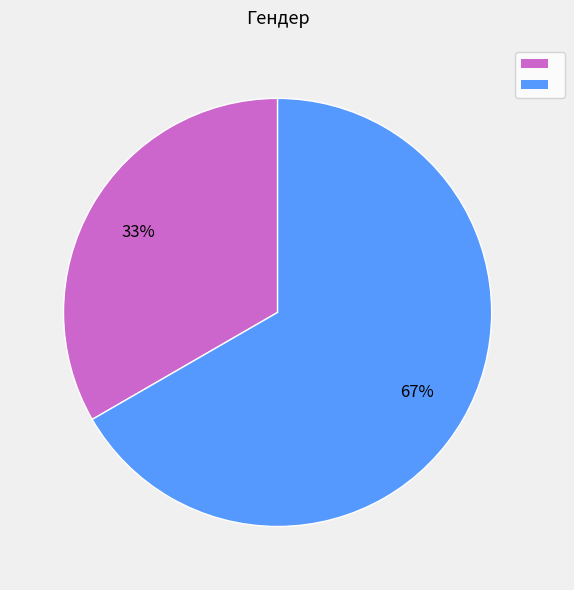

To the nearest percent, what is the average slice percentage?

50%